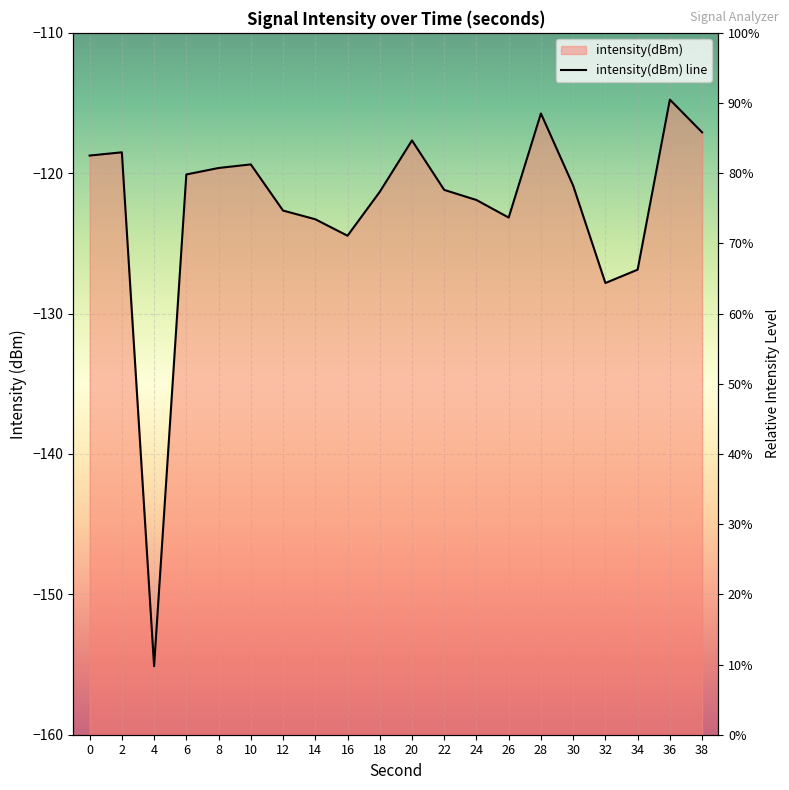

At which category does the chart reach its minimum across all series?

4